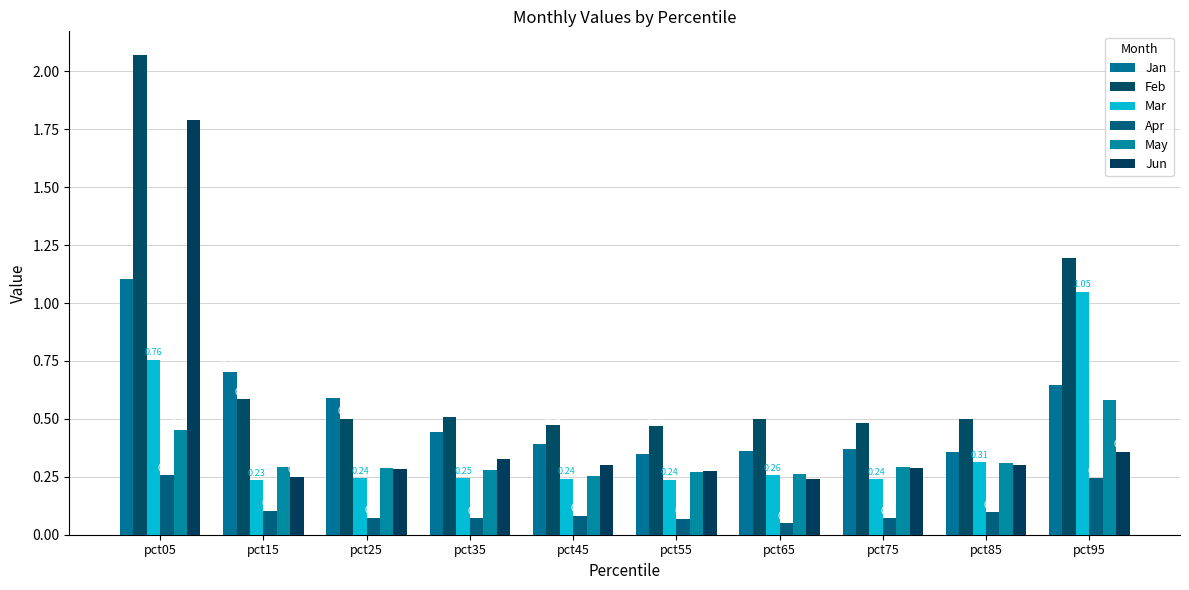

Are the bars grouped side by side (vs. stacked)?

Yes